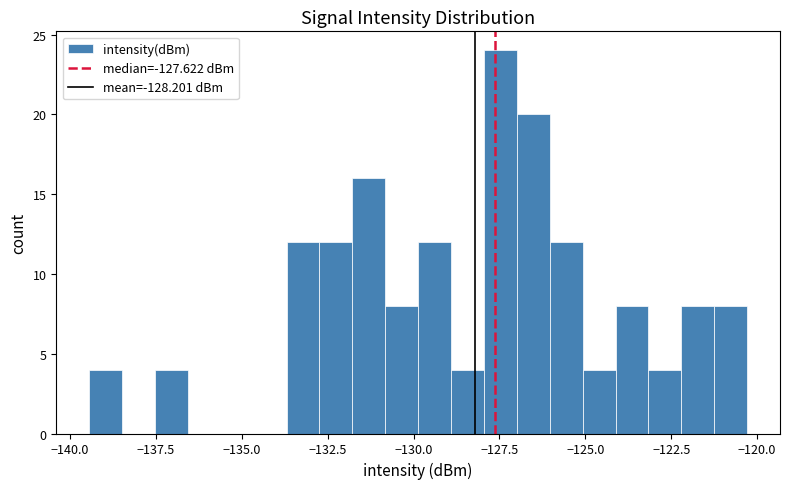

Read against the x-axis, roughly where is the centre of the tallest bar?

-127.5